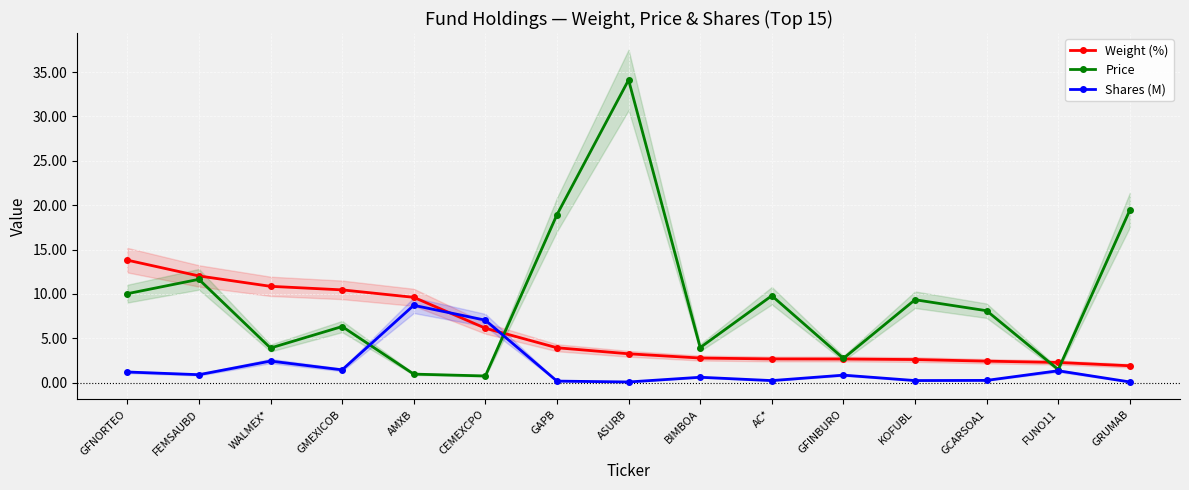

True or false: Price has more than 2 points higher than both neighbors.

True